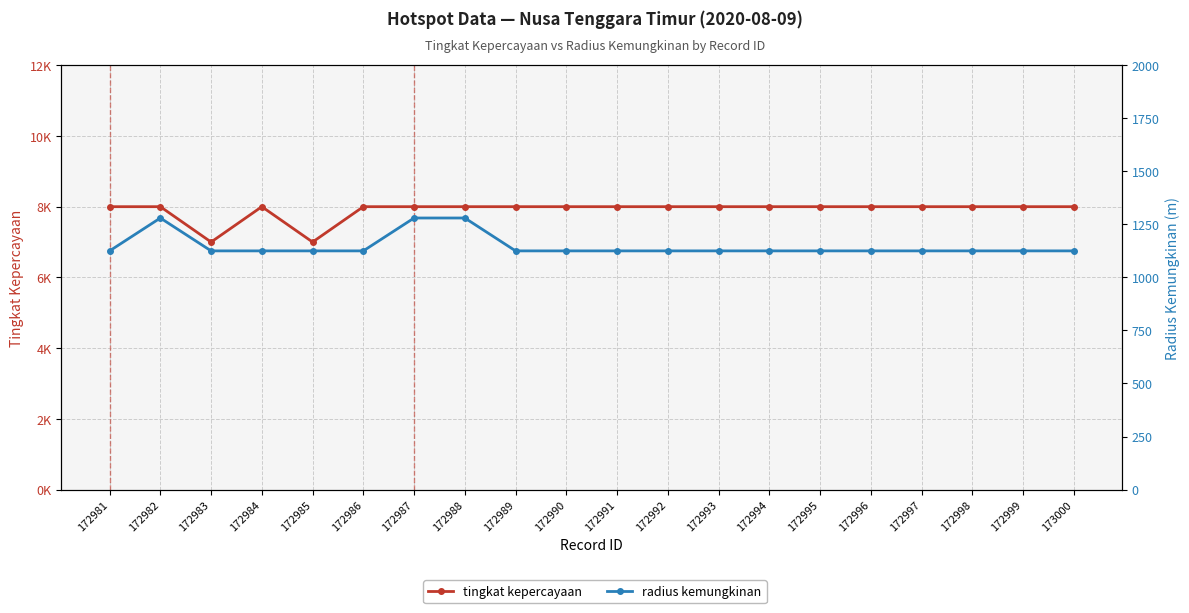

Rank the series at 172981 from lowest to highest value.

tingkat kepercayaan, radius kemungkinan